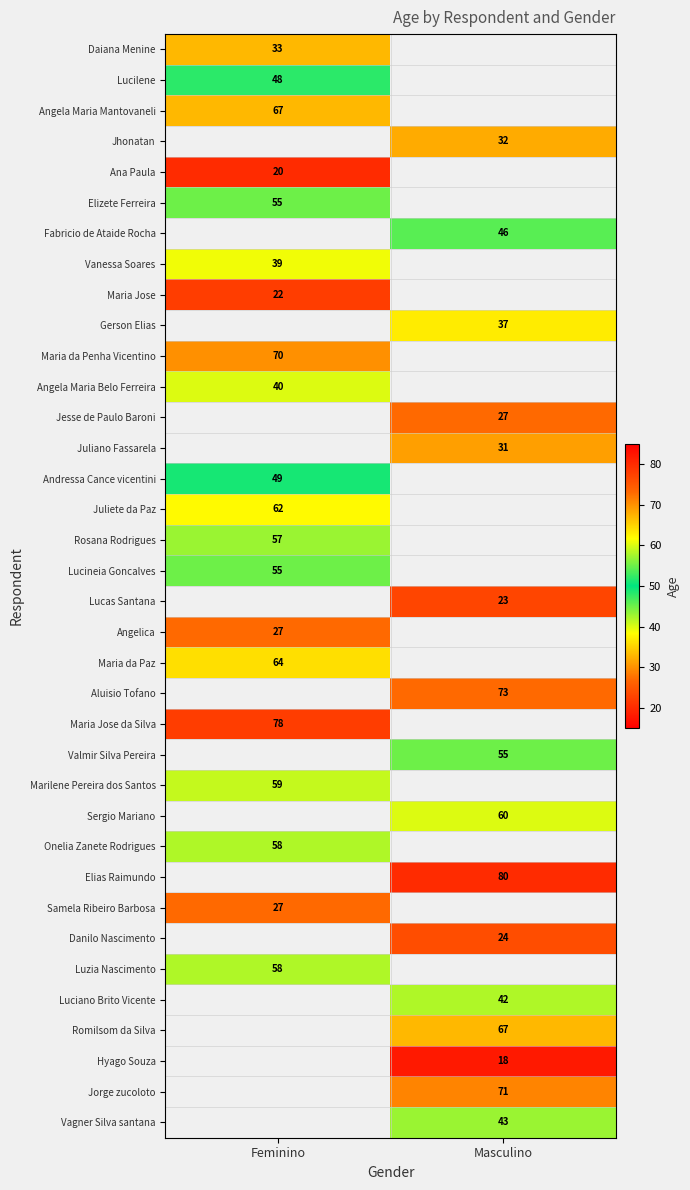

True or false: Gerson Elias has a value of 17 at Masculino.

False